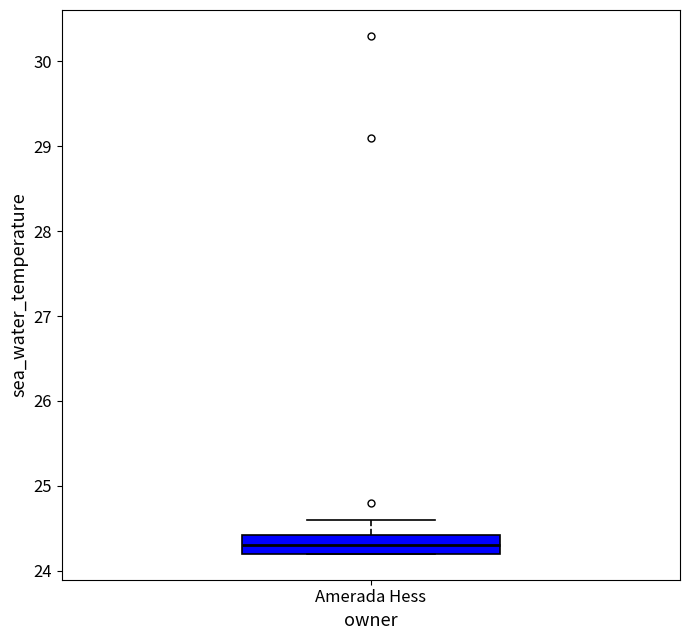

Where is the upper edge of the box for Amerada Hess on the y-axis? The values are not printed on the chart, so give them approximately, as read against the axis.

24.4